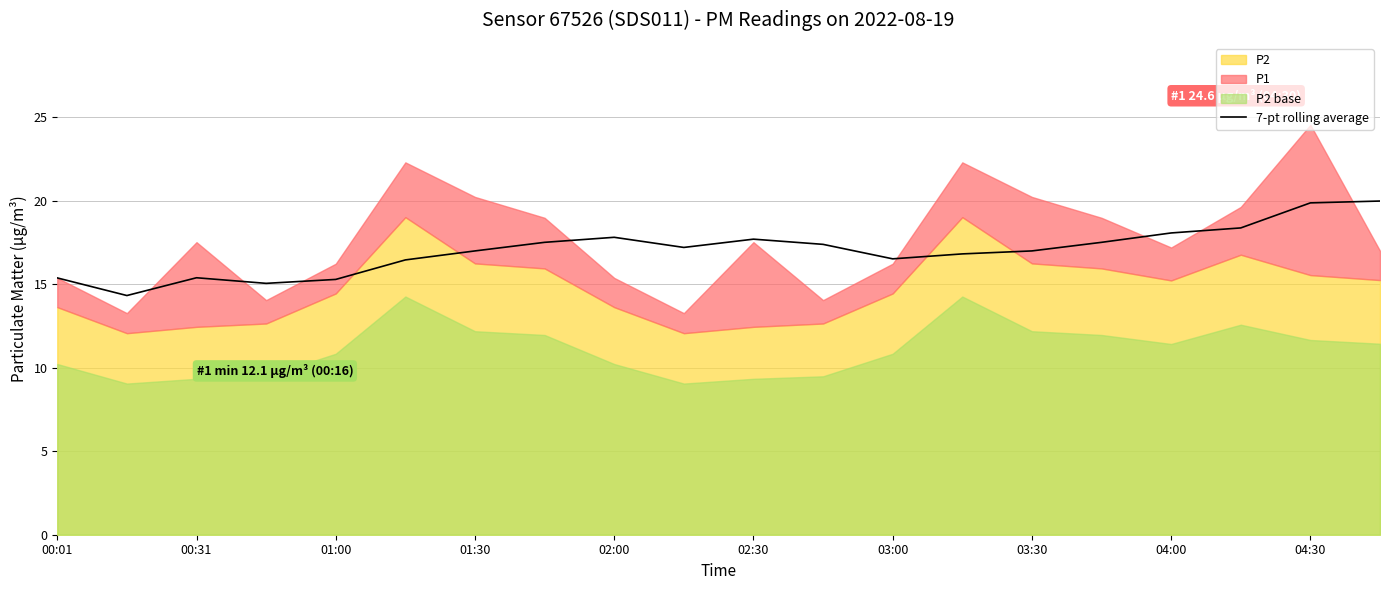

Does the chart have visible grid lines?

Yes